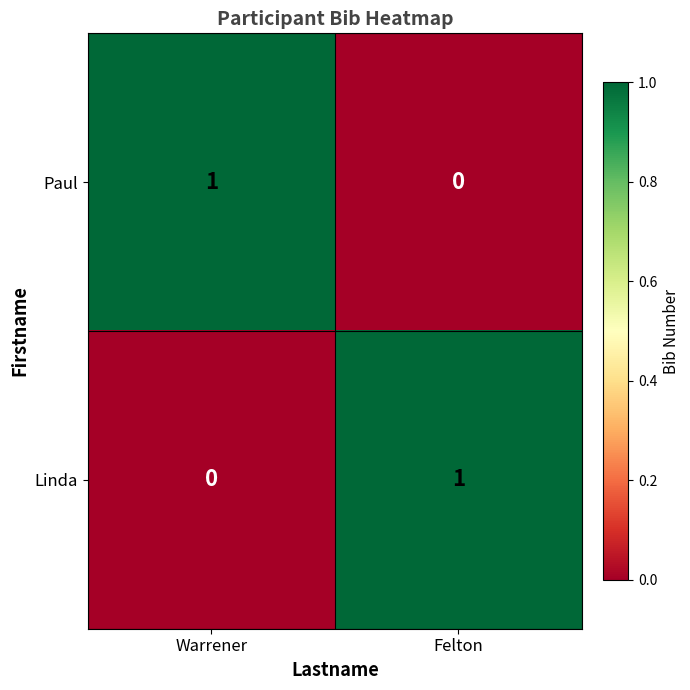

The Linda series shows 0 at Warrener. True or false?

True